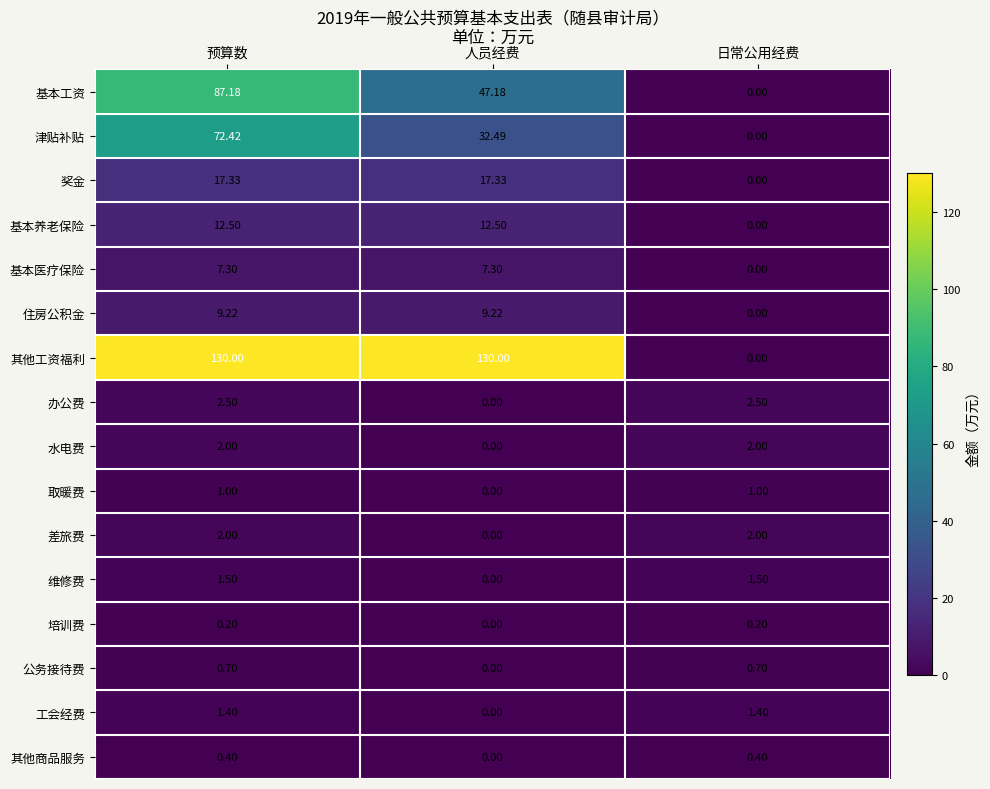

Which series has the largest range (max minus min)?

其他工资福利